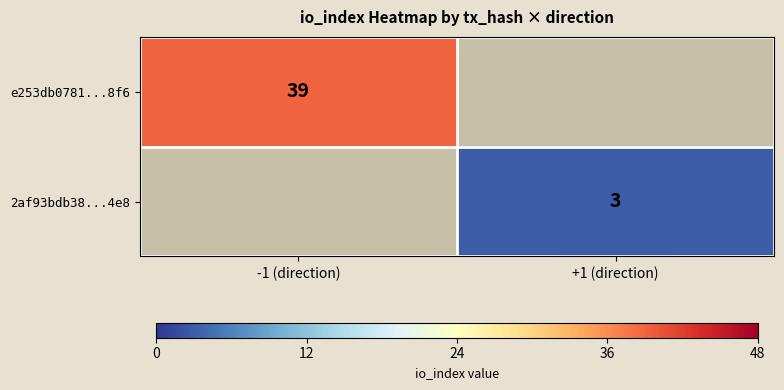

Is it true that e253db0781...8f6 equals 39 at -1 (direction)?

True